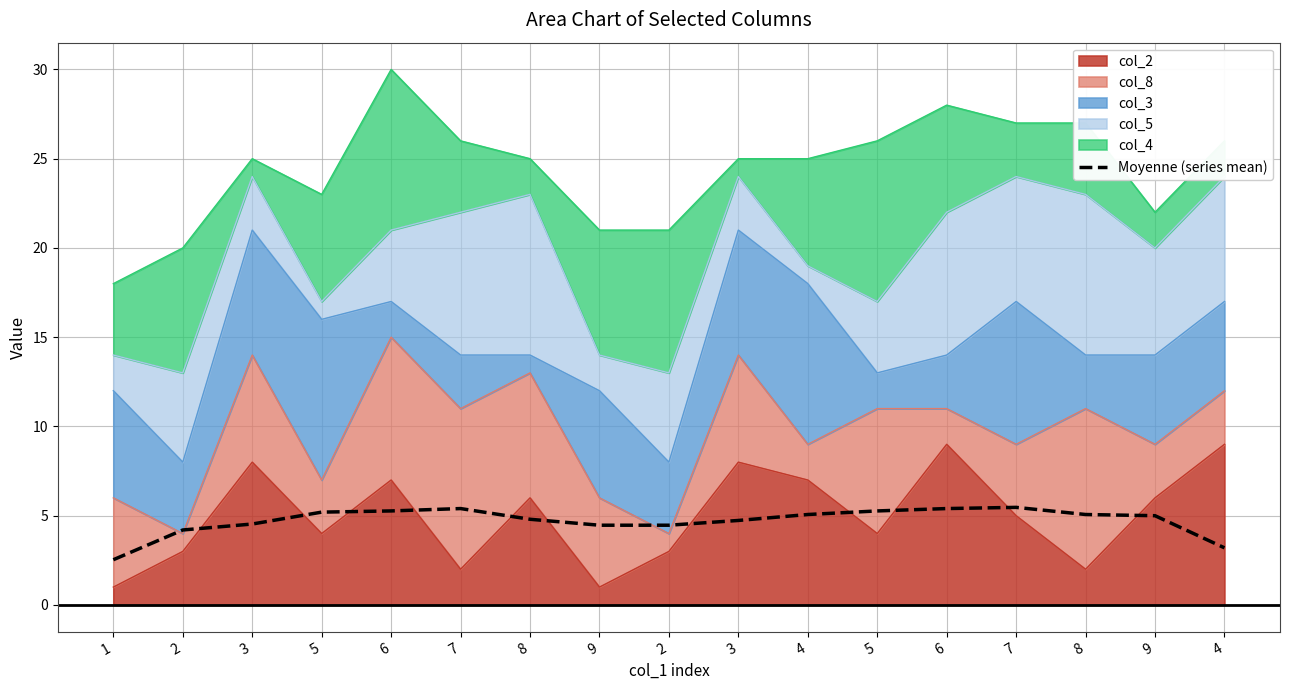

Where is the first local maximum?

7